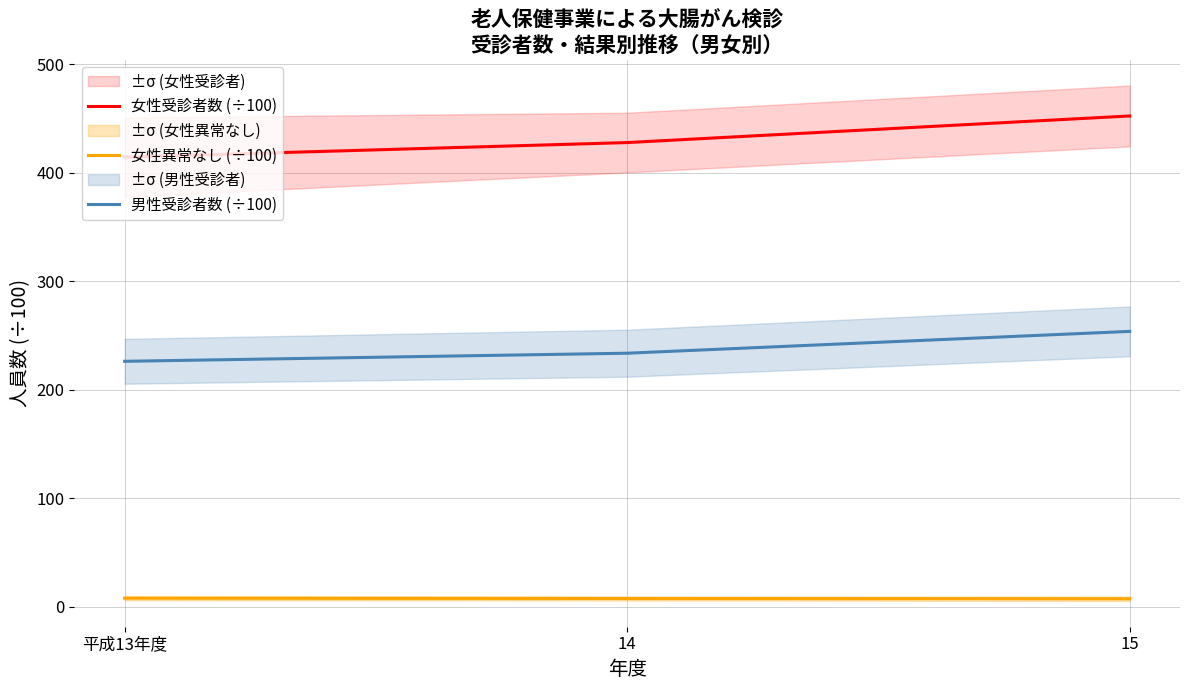

What is the label of the 1st point from the right?

15